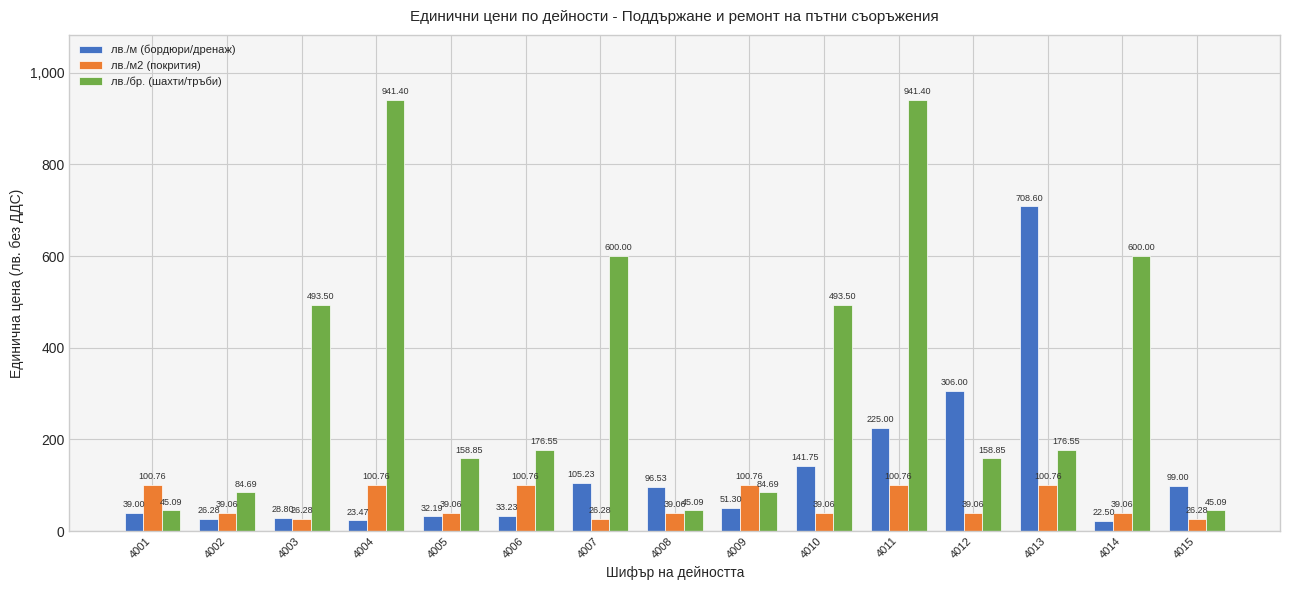

Between 4002 and 4009, which series saw the biggest shift?

лв./м2 (покрития)